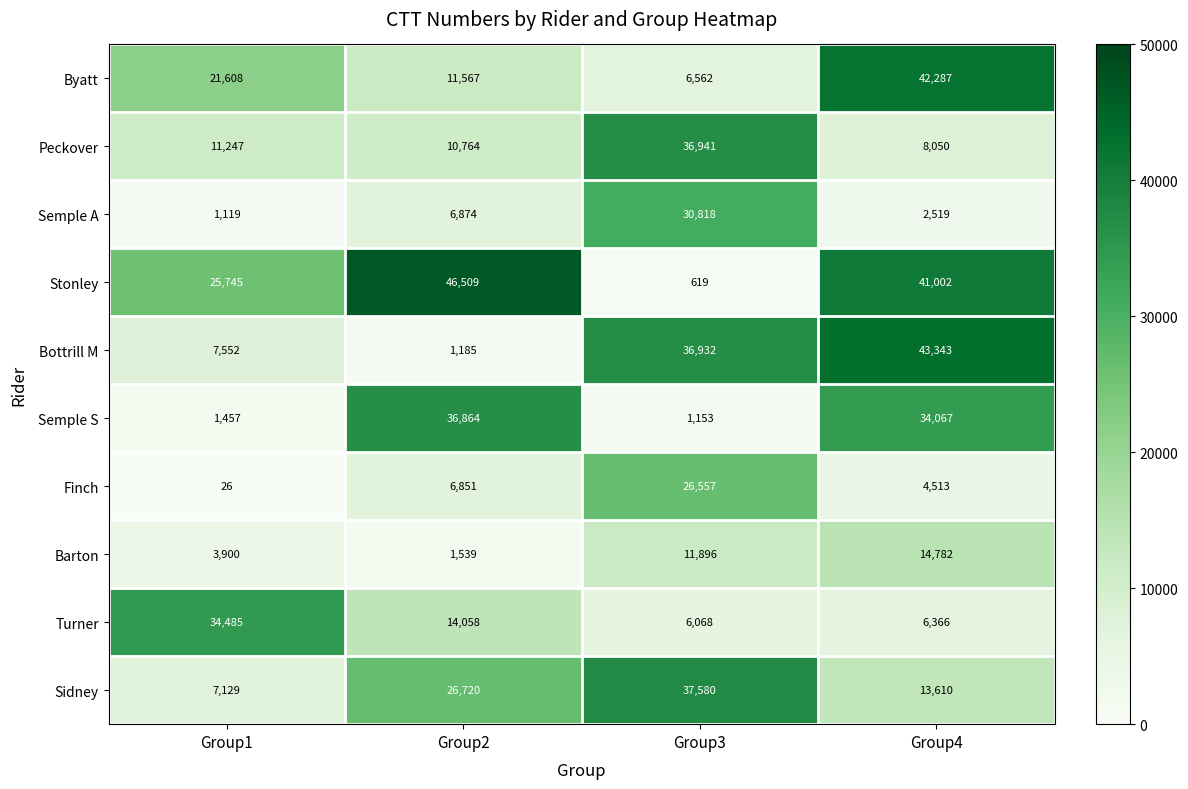

What is the sum of all Semple S values?

73541